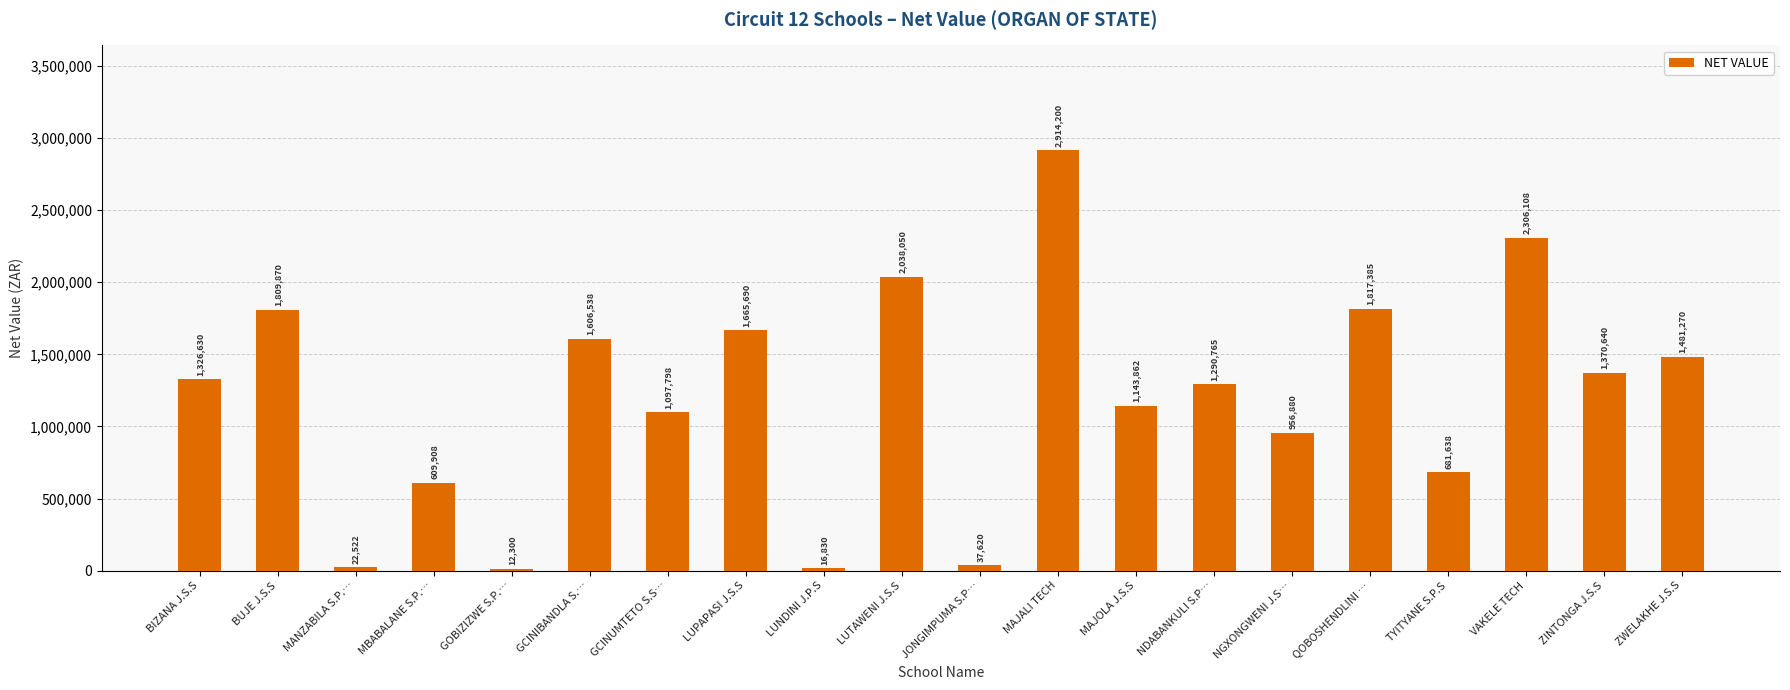

At which label is the value closest to 1463250?

ZWELAKHE J.S.S